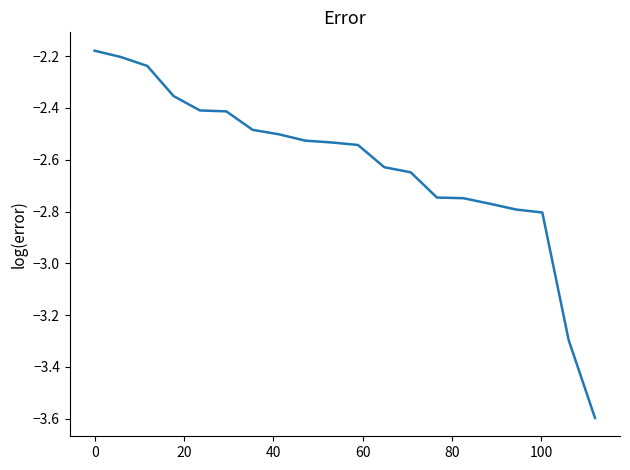

What is the difference between the maximum and minimum values?

1.4